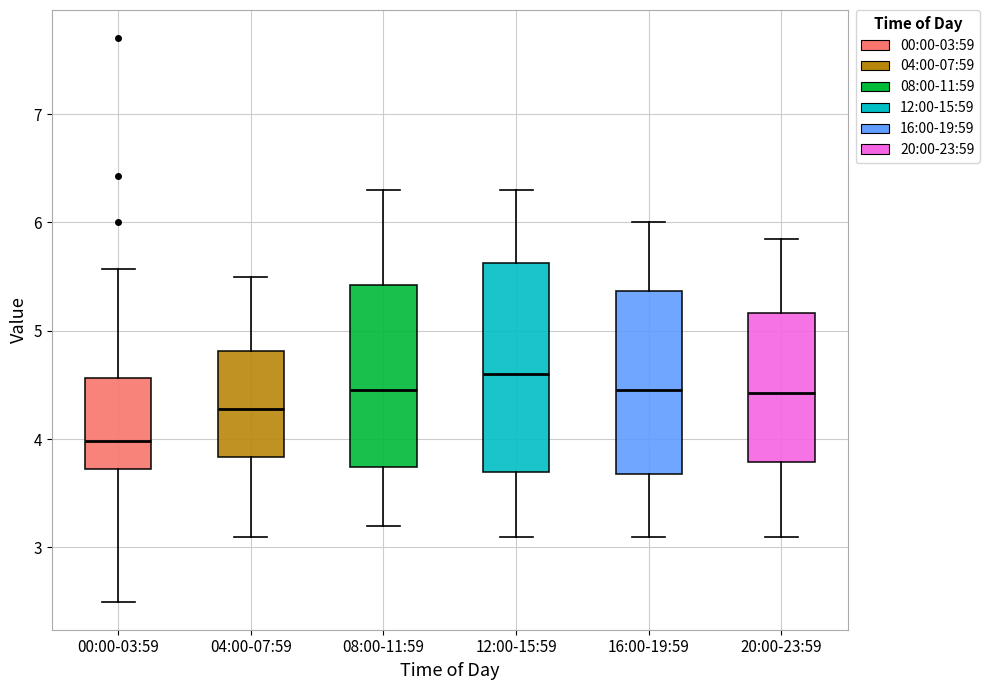

Reading left to right, transcribe this box plot: for each box, give where its median line is, the range the box spans, and where its two whiskers end, as read against the y-axis. The values are not printed on the chart, so give them approximately, as read against the axis.

00:00-03:59: median 4.0, box 3.7 to 4.6, whiskers 2.5 to 5.6
04:00-07:59: median 4.3, box 3.8 to 4.8, whiskers 3.1 to 5.5
08:00-11:59: median 4.5, box 3.7 to 5.4, whiskers 3.2 to 6.3
12:00-15:59: median 4.6, box 3.7 to 5.6, whiskers 3.1 to 6.3
16:00-19:59: median 4.5, box 3.7 to 5.4, whiskers 3.1 to 6.0
20:00-23:59: median 4.4, box 3.8 to 5.2, whiskers 3.1 to 5.9